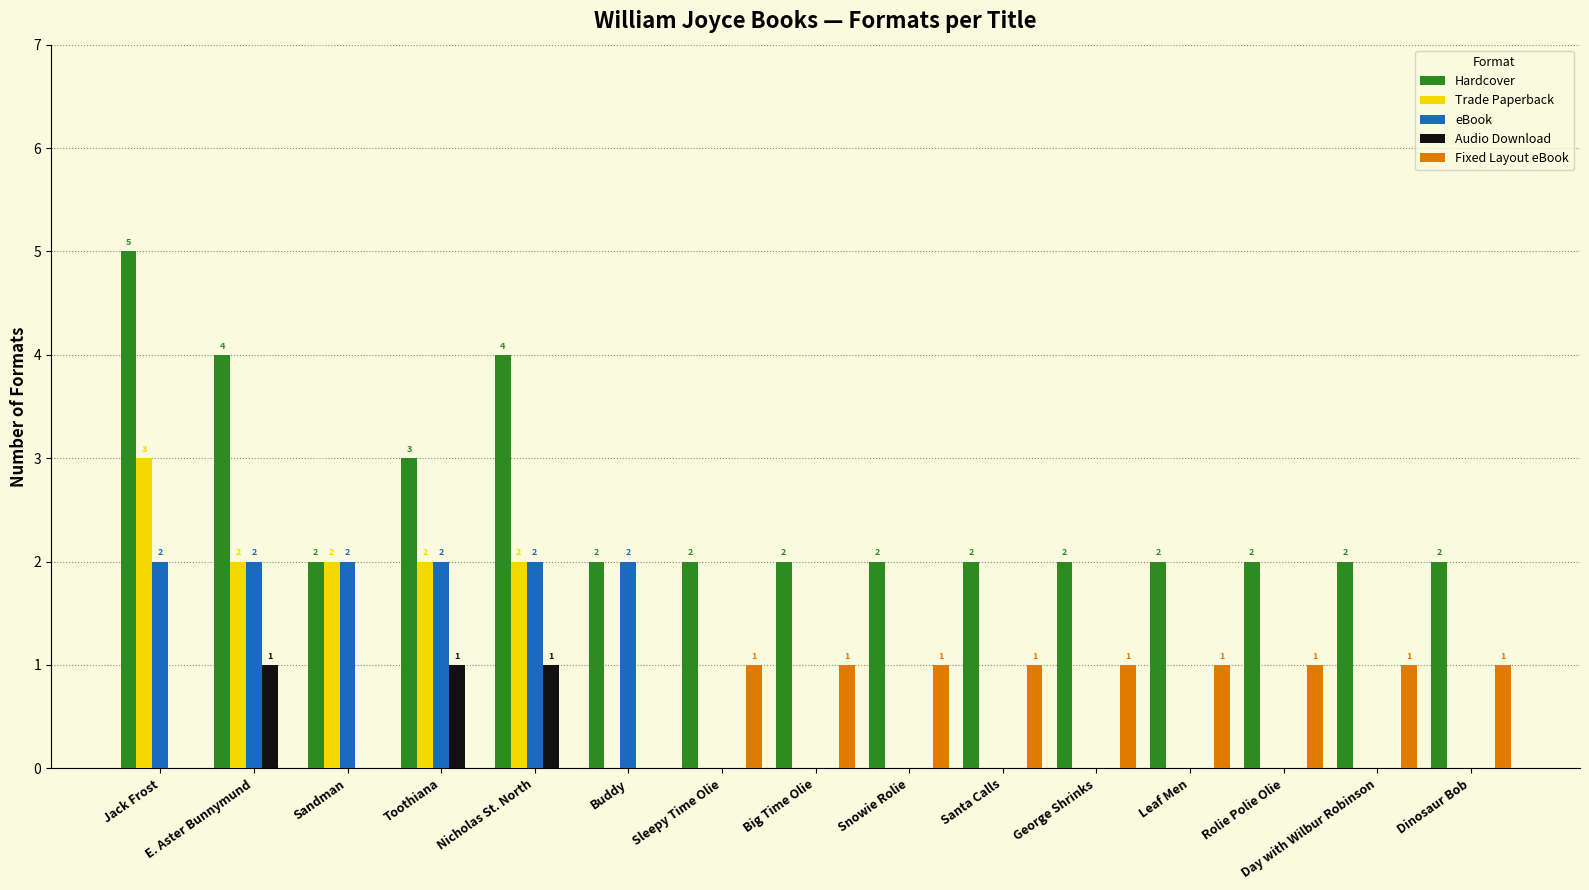

Is it true that Audio Download equals 0 at Leaf Men?

True